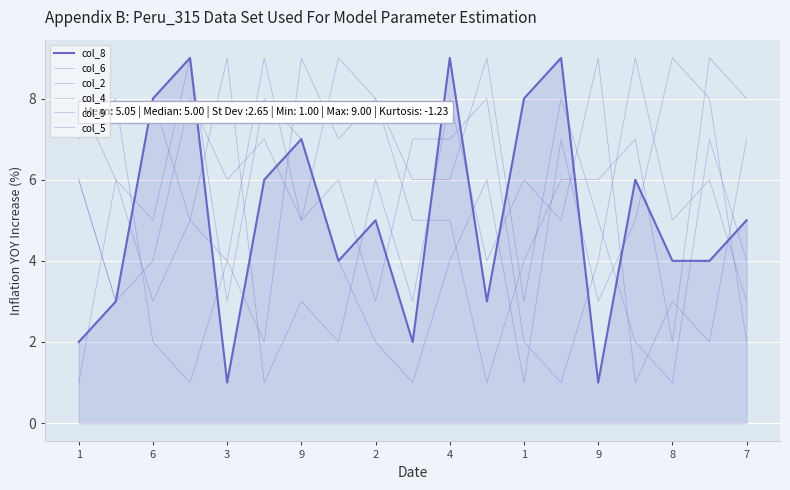

Where do col_5 and col_8 first cross each other?

9 and 2